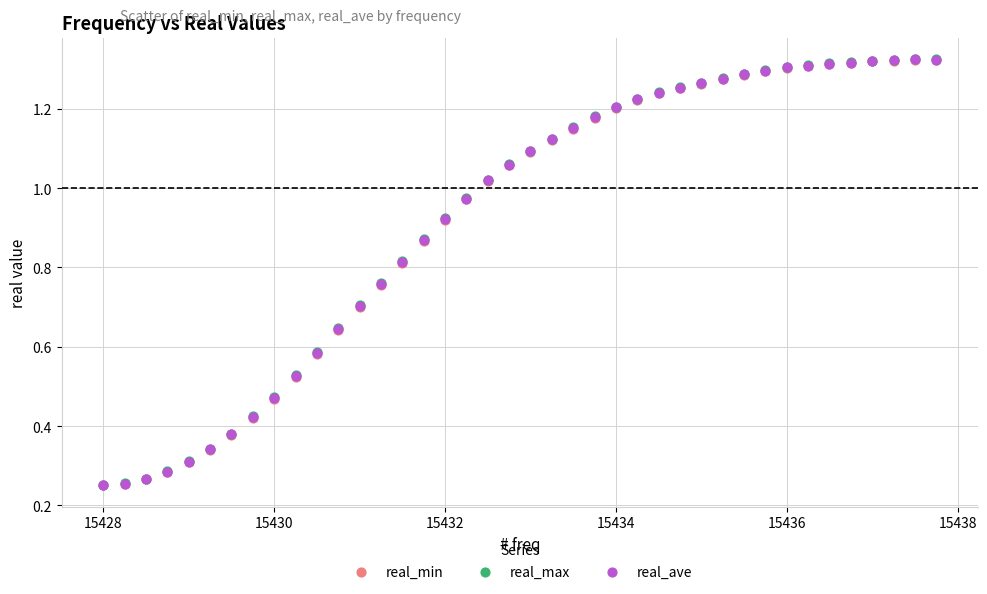

What are all the series names shown in the legend?

real_min, real_max, real_ave